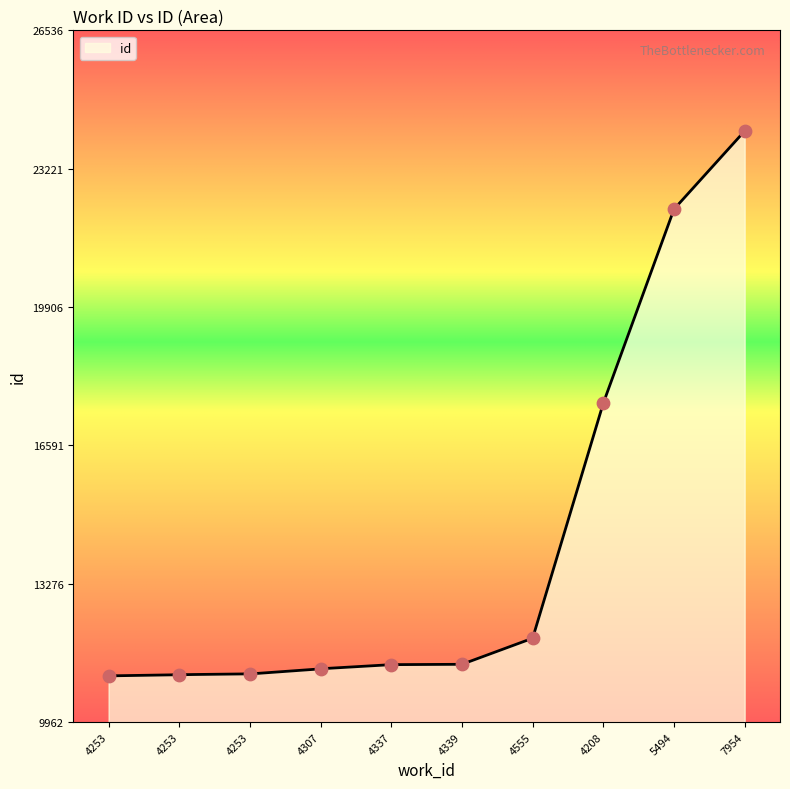

Between 4253 and 4208, which is larger?

4208